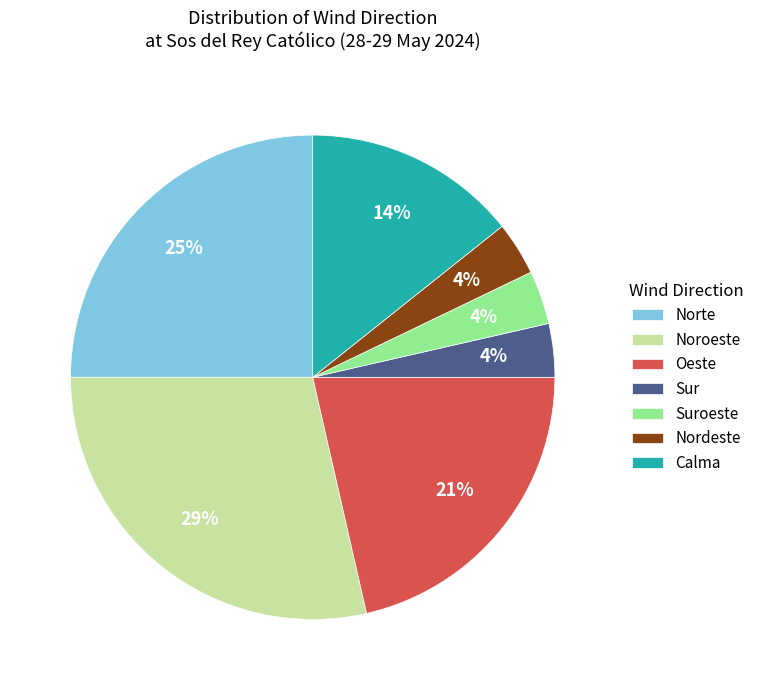

To the nearest percent, what is the average slice percentage?

14%